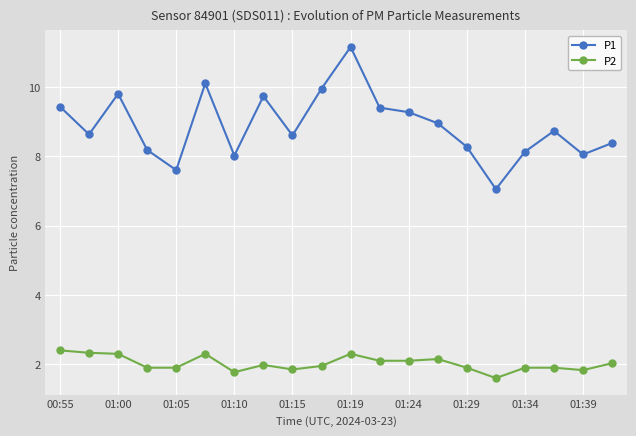

Rank the series by their maximum value, from lowest to highest.

P2, P1